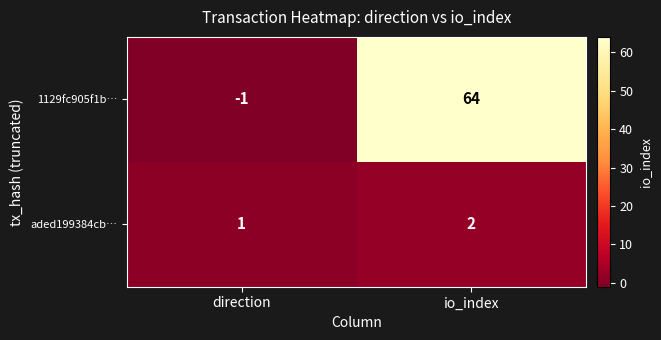

At how many categories does at least one series exceed 48?

1